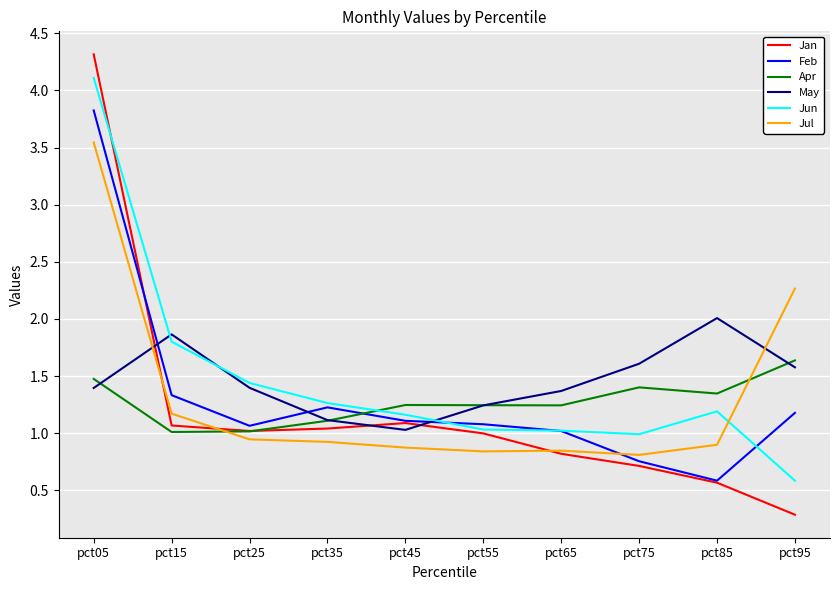

What is the total value across all series at pct45?

6.5